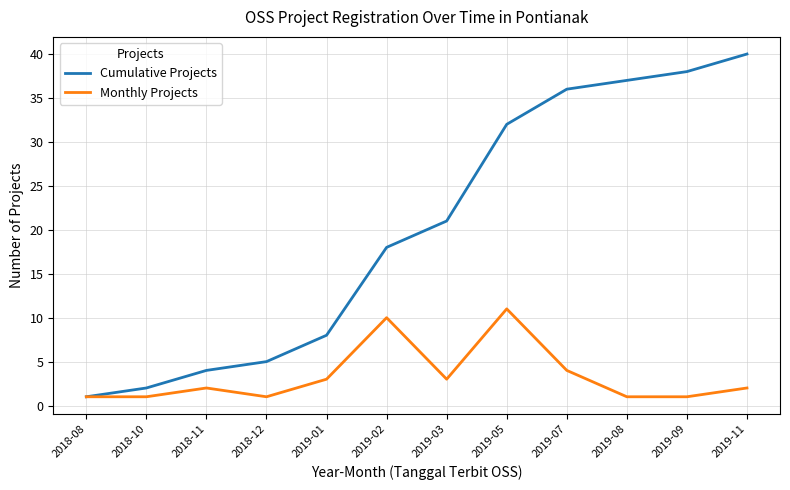

Where is Monthly Projects nearest to the value 6?

2019-07